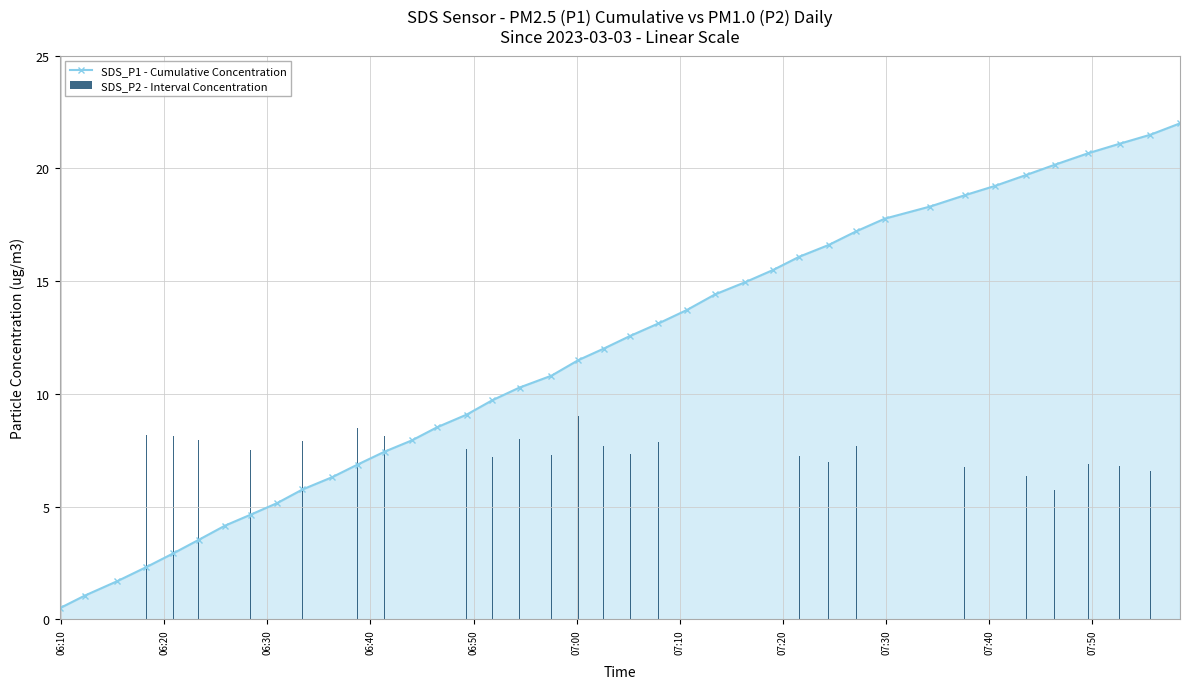

At how many categories does at least one series exceed 20?

5